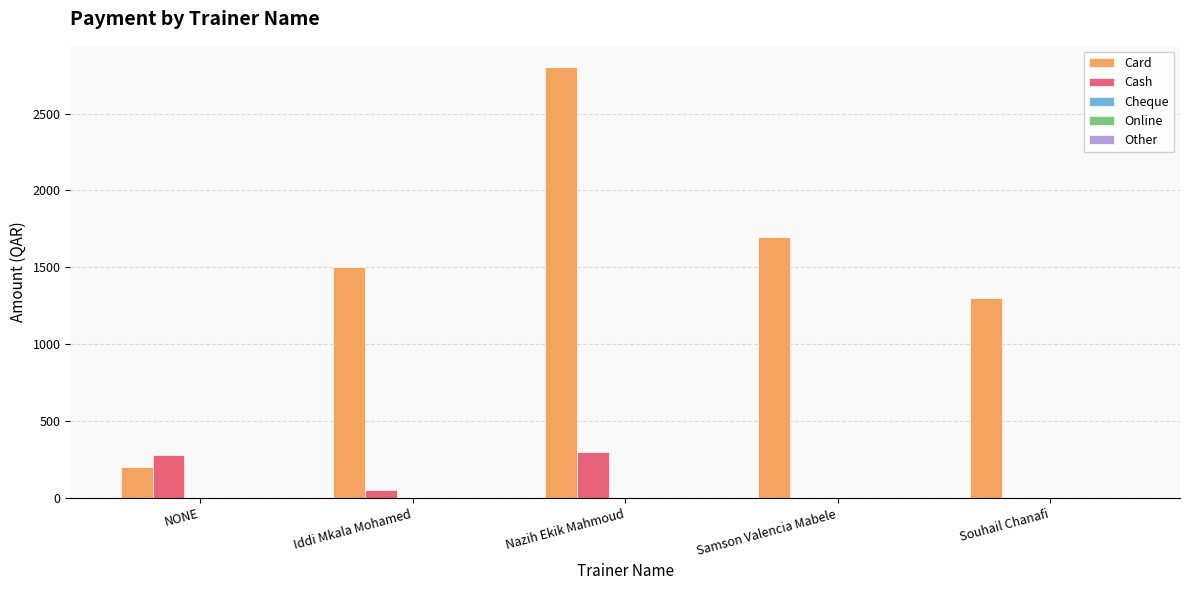

Is it true that Card equals 200 at NONE?

True